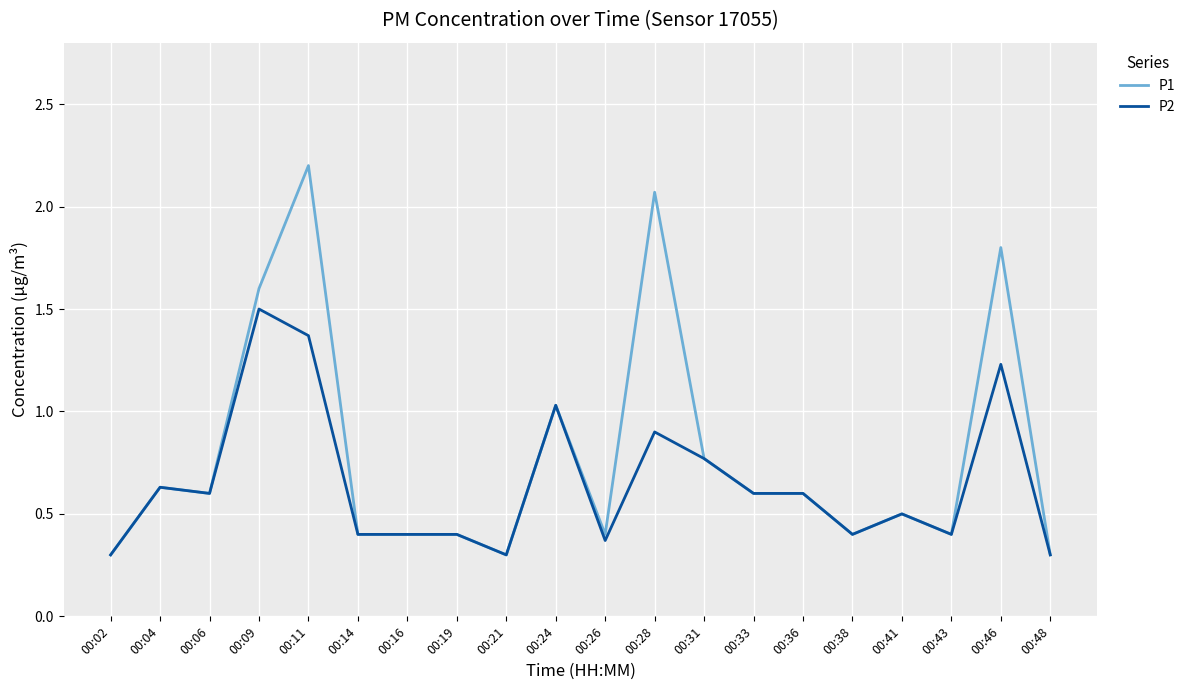

Rank the series by their maximum value, from lowest to highest.

P2, P1